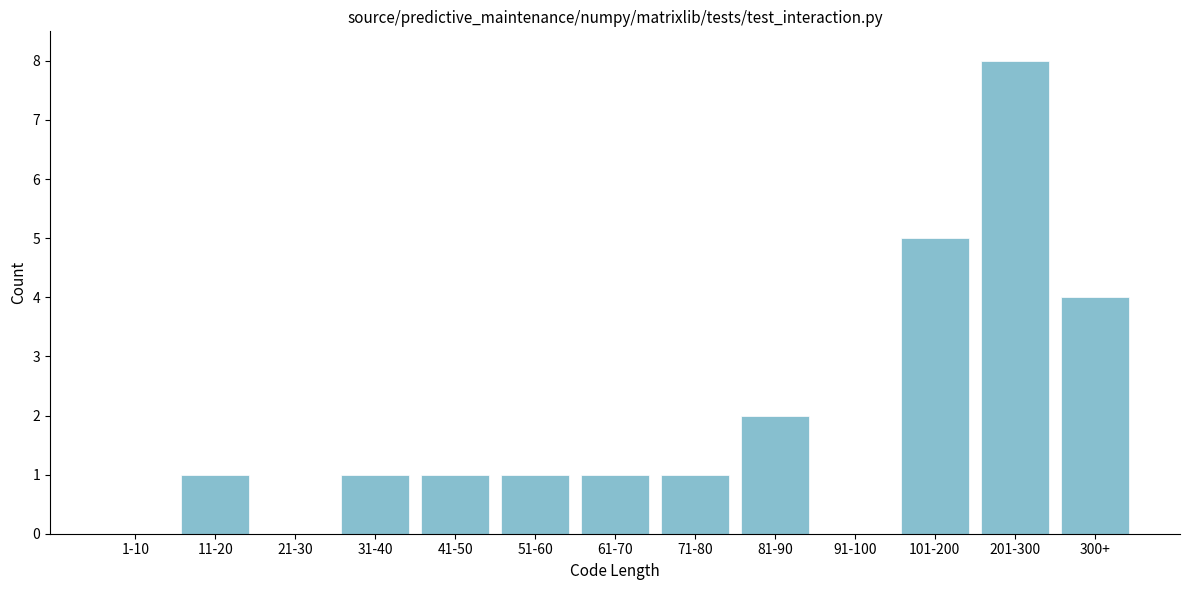

Reading left to right, transcribe all the data shown in this chart.

1-10=0	11-20=1	21-30=0	31-40=1	41-50=1	51-60=1	61-70=1	71-80=1	81-90=2	91-100=0	101-200=5	201-300=8	300+=4